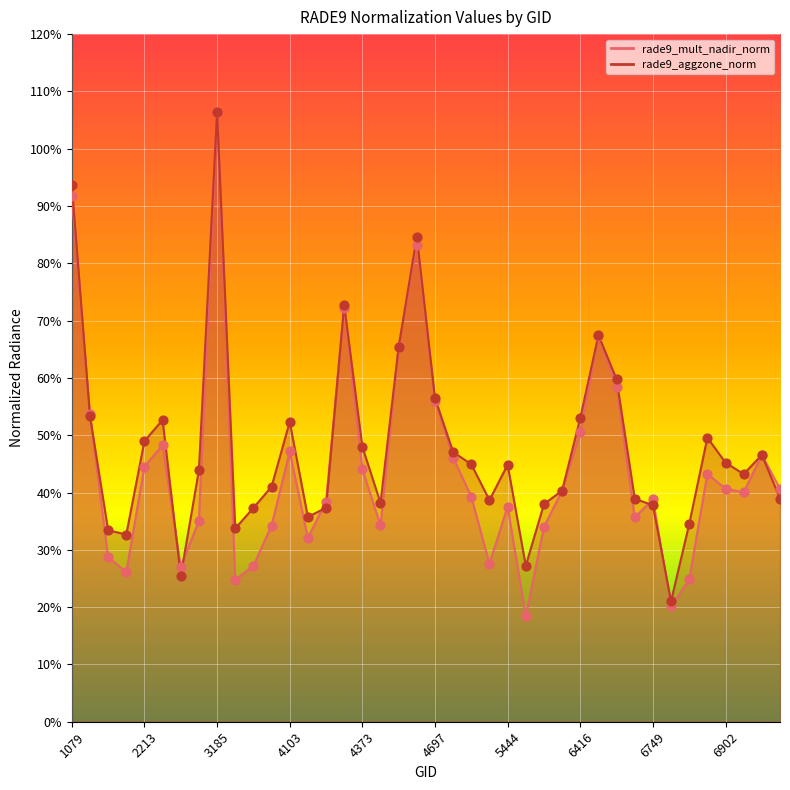

At how many categories does at least one series exceed 0?

40